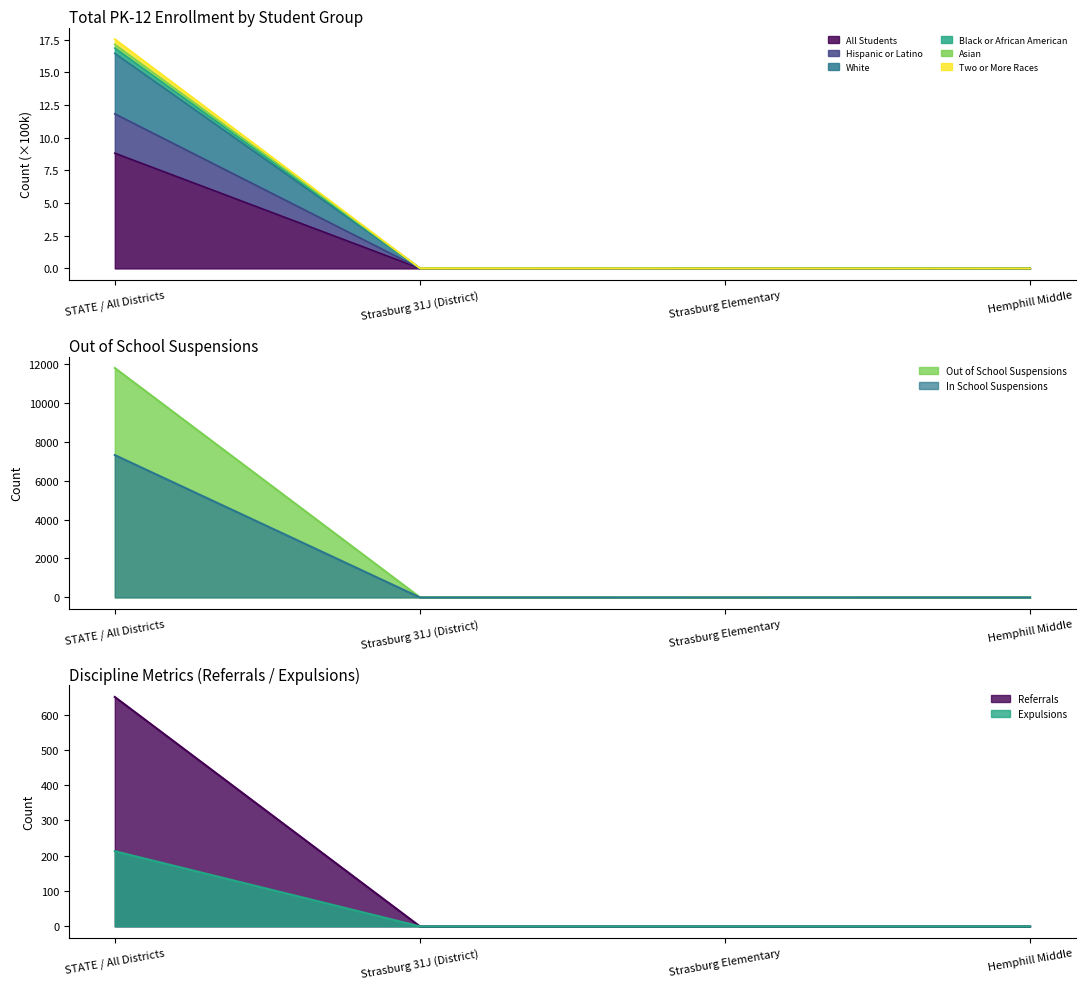

What is the label of the 2nd point from the left?

Strasburg 31J (District)